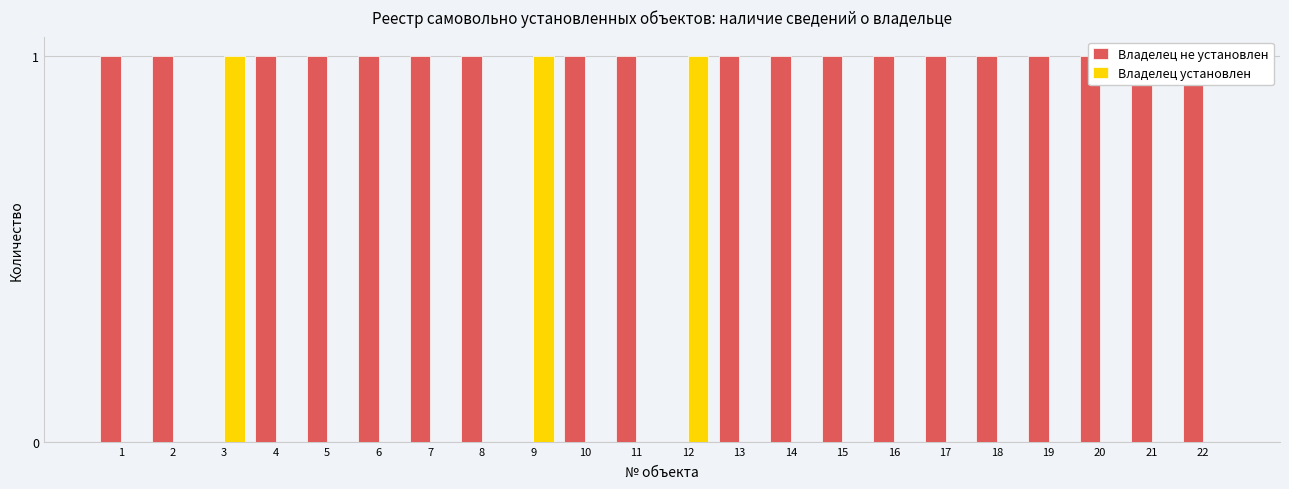

Is it true that Владелец не установлен equals 1 at 21?

True